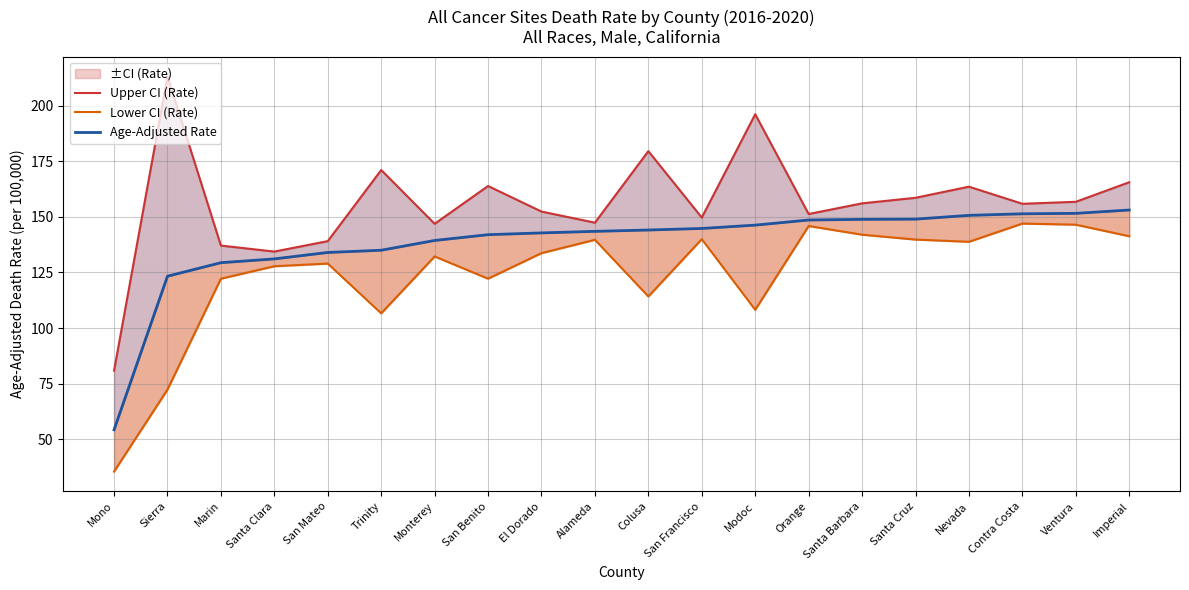

Reading right to left, what are all the values shown in this chart?

Upper CI (Rate): 165.6	156.8	155.9	163.6	158.6	156.1	151.3	196.2	149.7	179.6	147.4	152.4	163.9	146.9	171.1	139.1	134.4	137.1	213.2	80.8
Lower CI (Rate): 141.3	146.5	147.0	138.8	139.8	142.0	145.9	108.2	140.0	114.2	139.7	133.7	122.2	132.2	106.6	129.0	127.8	122.2	72.3	35.4
Age-Adjusted Rate: 153.1	151.6	151.4	150.7	149.0	148.9	148.6	146.3	144.8	144.1	143.5	142.8	142.0	139.4	135.0	134.0	131.1	129.4	123.3	54.2